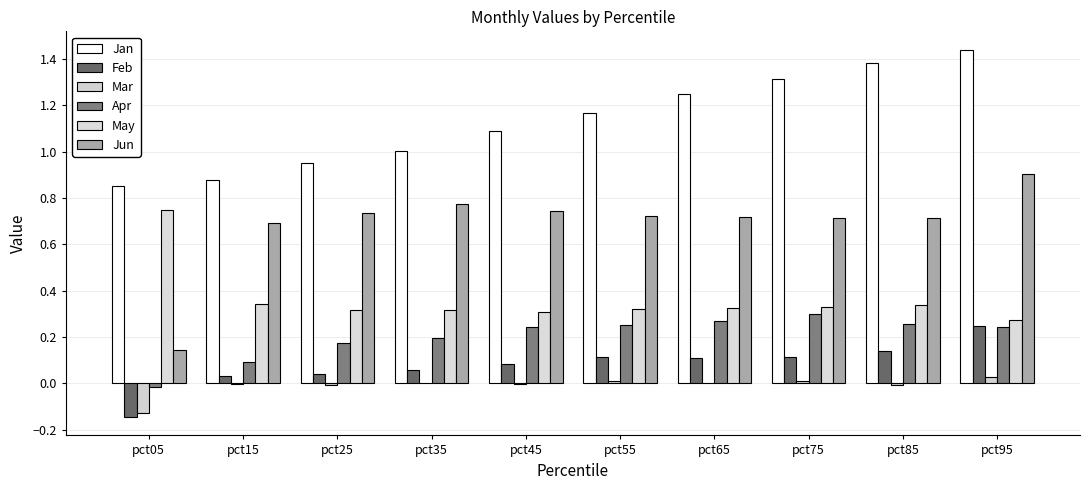

Reading right to left, extract all data points from this chart.

Jan: 1.4	1.4	1.3	1.2	1.2	1.1	1.0	0.9	0.9	0.9
Feb: 0.2	0.1	0.1	0.1	0.1	0.1	0.1	0.0	0.0	-0.1
Mar: 0.0	-0.0	0.0	0.0	0.0	-0.0	0.0	-0.0	-0.0	-0.1
Apr: 0.2	0.3	0.3	0.3	0.3	0.2	0.2	0.2	0.1	-0.0
May: 0.3	0.3	0.3	0.3	0.3	0.3	0.3	0.3	0.3	0.7
Jun: 0.9	0.7	0.7	0.7	0.7	0.7	0.8	0.7	0.7	0.1